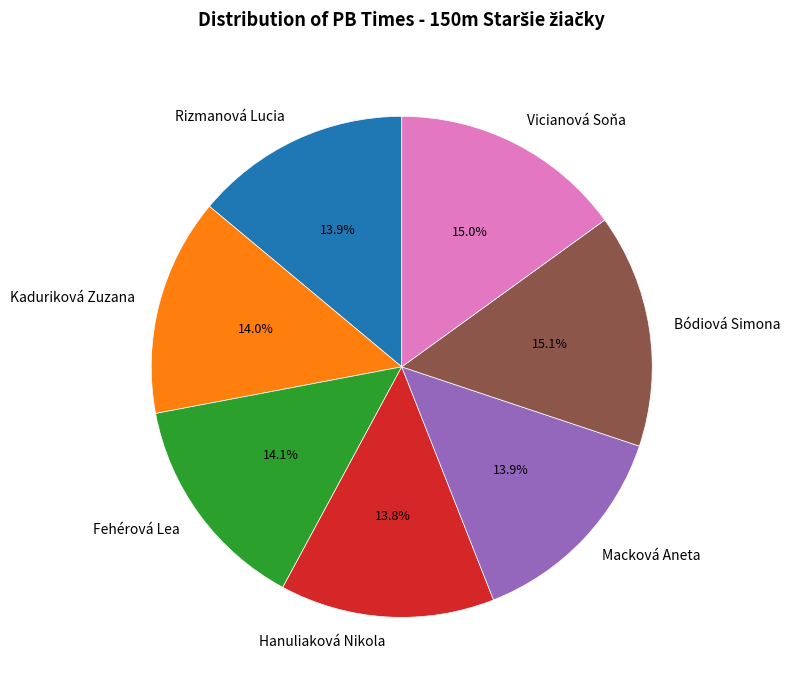

Is the sum of Vicianová Soňa and Macková Aneta greater than half?

No